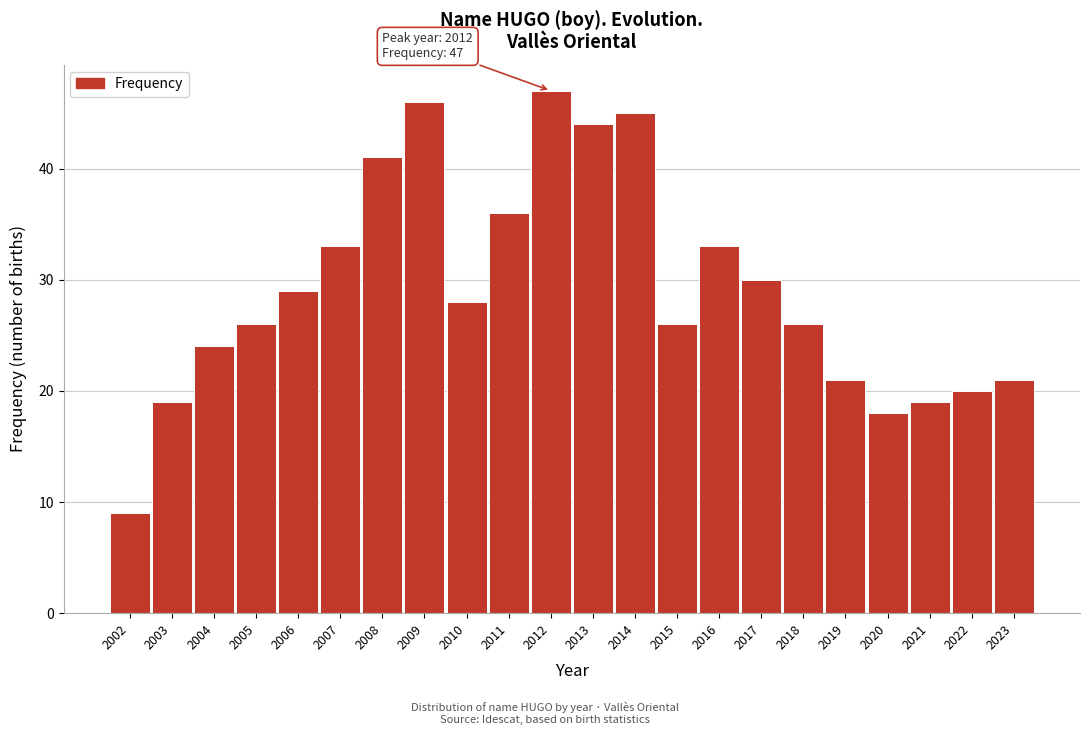

Reading left to right, list all the values displayed in this chart.

2002=9	2003=19	2004=24	2005=26	2006=29	2007=33	2008=41	2009=46	2010=28	2011=36	2012=47	2013=44	2014=45	2015=26	2016=33	2017=30	2018=26	2019=21	2020=18	2021=19	2022=20	2023=21